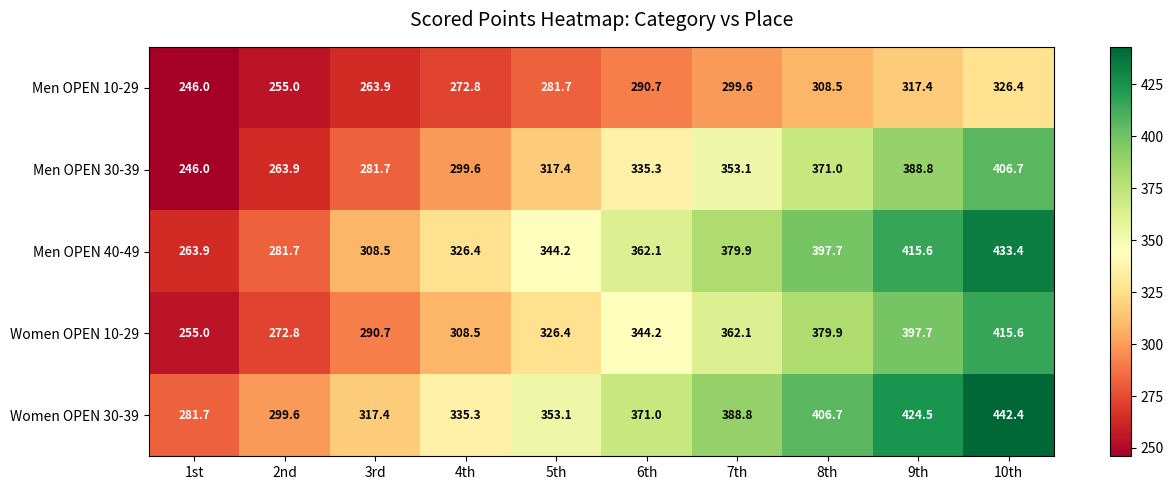

At 3rd, list the series in order from largest to smallest.

Women OPEN 30-39, Men OPEN 40-49, Women OPEN 10-29, Men OPEN 30-39, Men OPEN 10-29